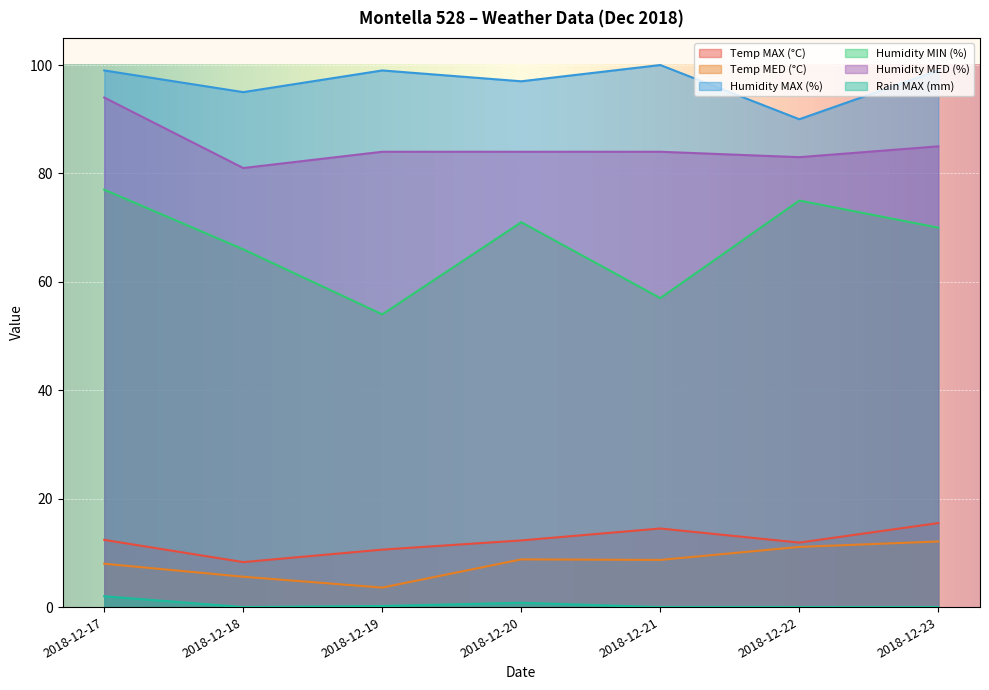

What is the difference between the Humidity MAX (%) values at 2018-12-20 and 2018-12-19?

2.0